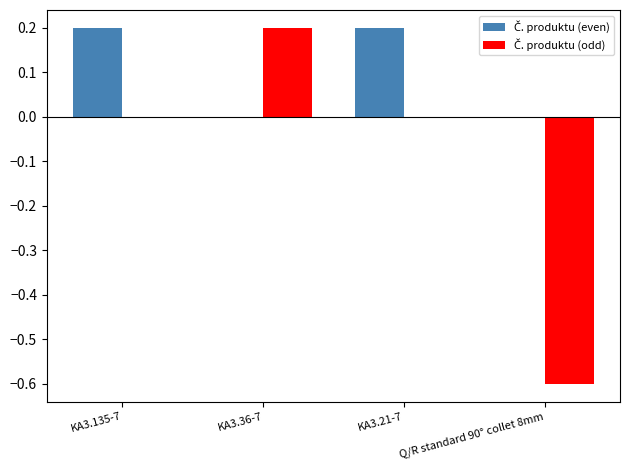

What is the label of the 1st bar from the left?

KA3.135-7